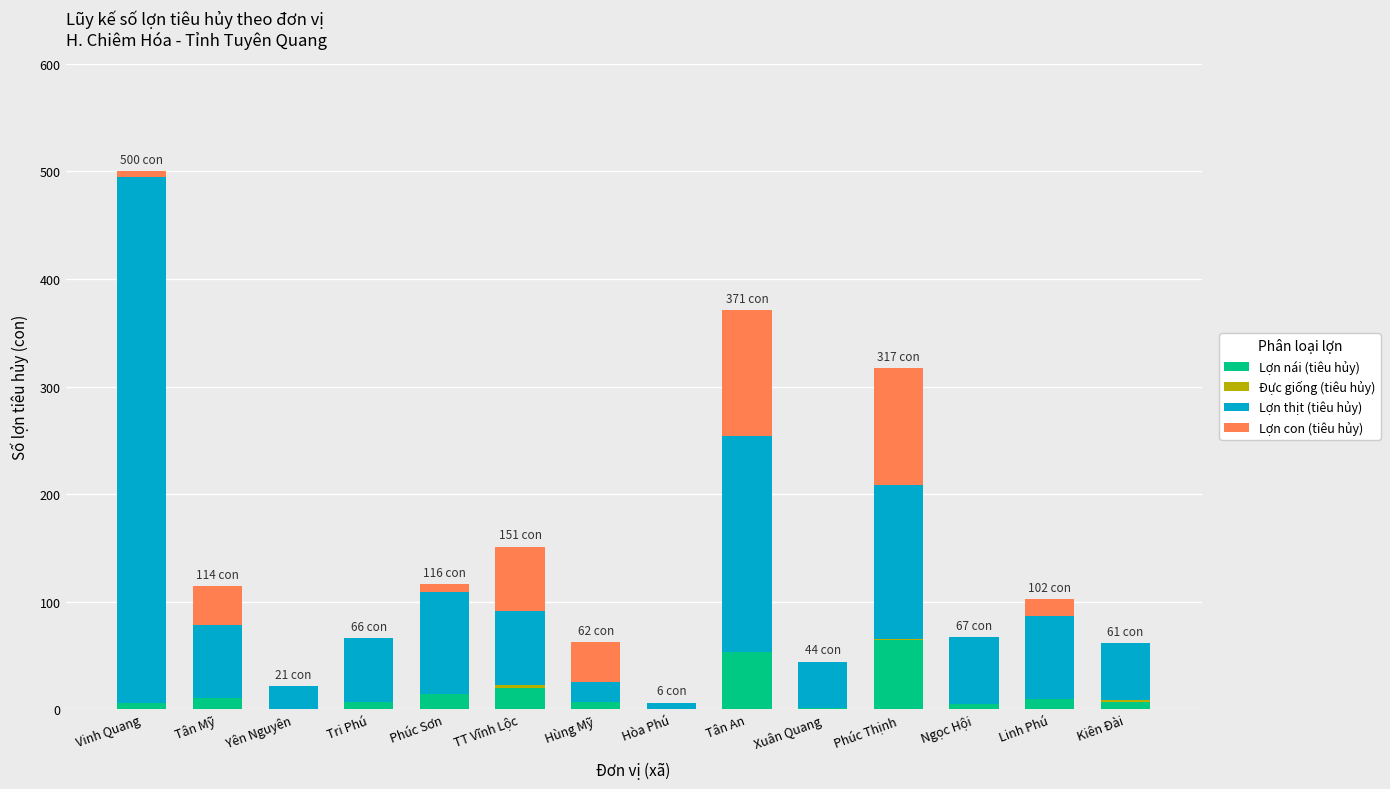

What is the sum of all Lợn nái (tiêu hủy) values?

203